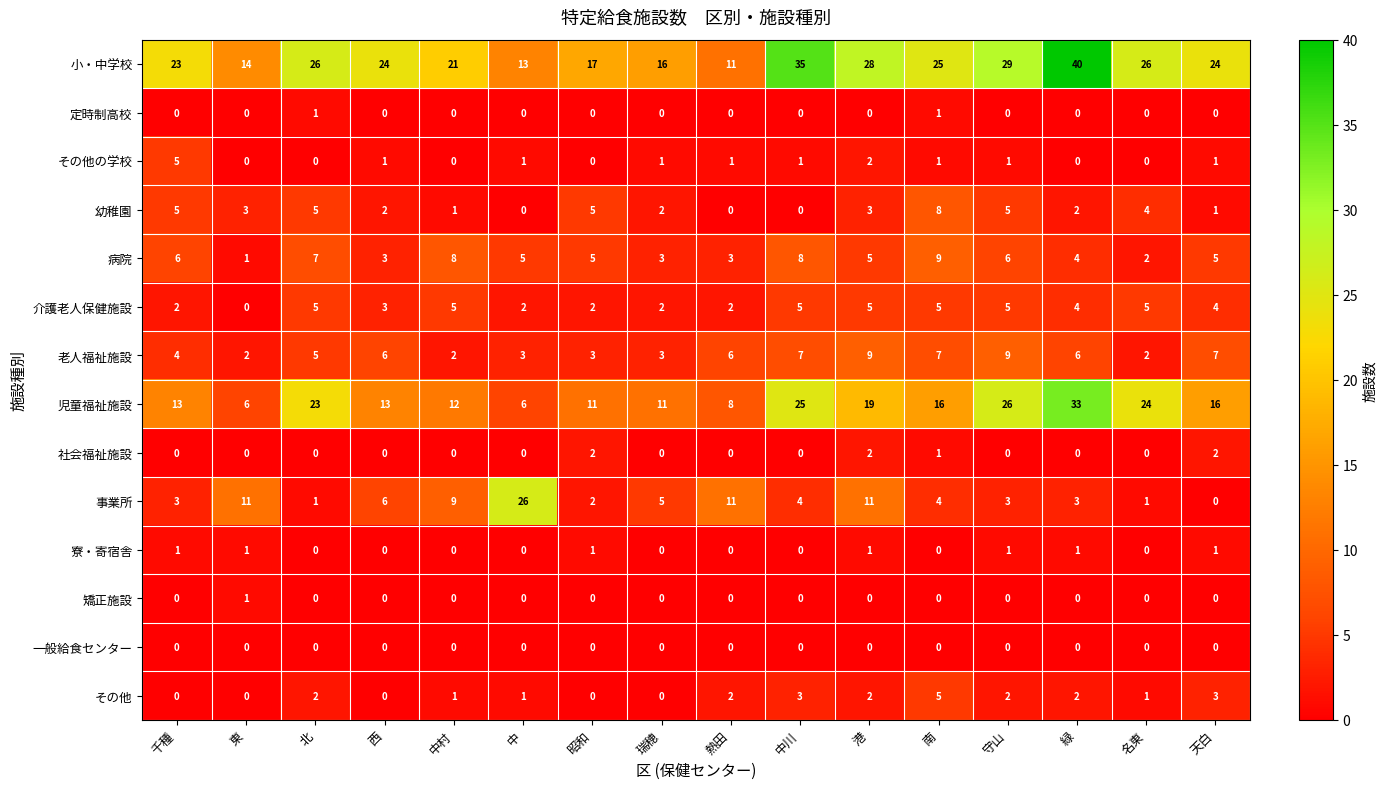

At how many categories does at least one series exceed 36?

1